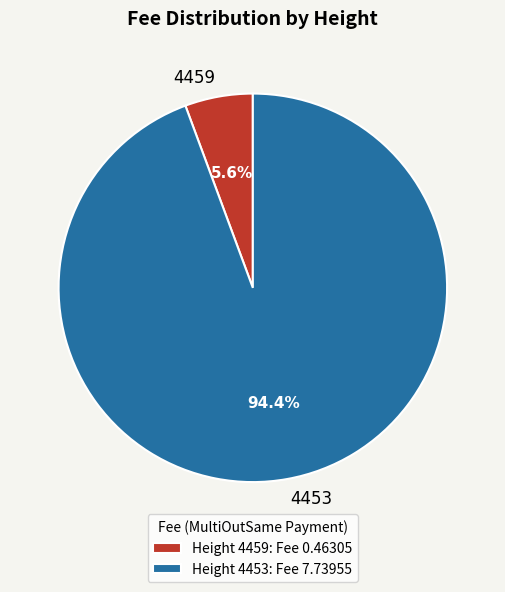

Combined, what portion of the pie is 4453 and 4459?

100.0%